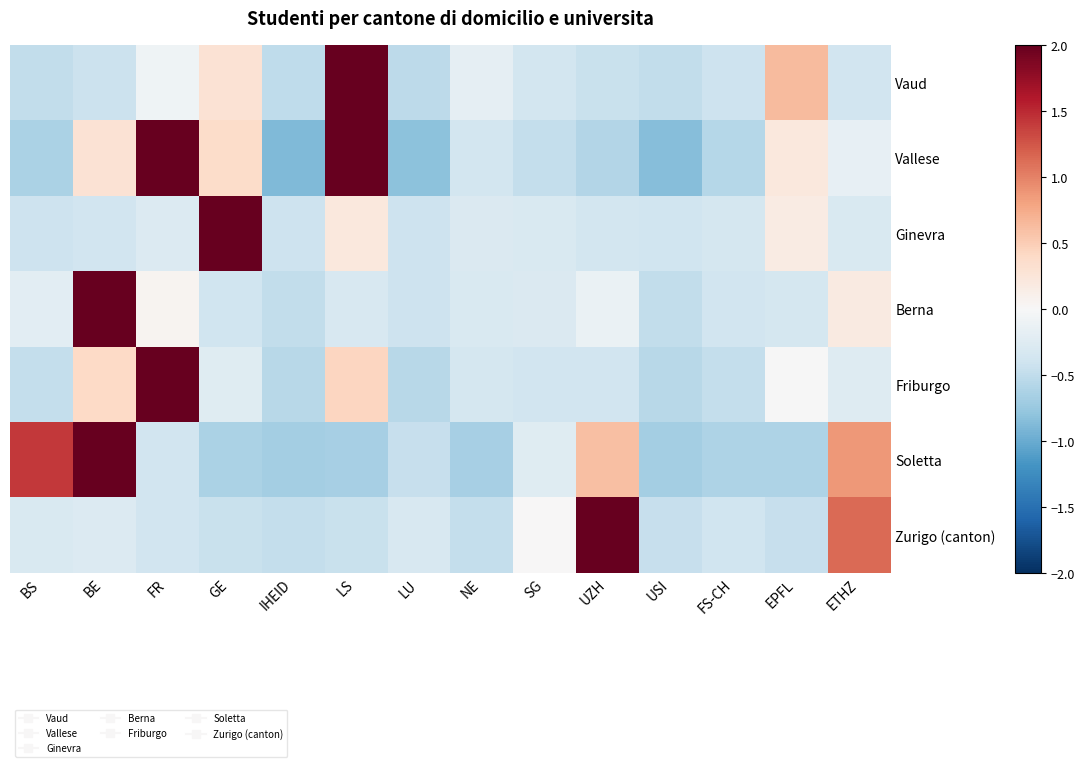

Which has a higher value, USI or IHEID?

USI